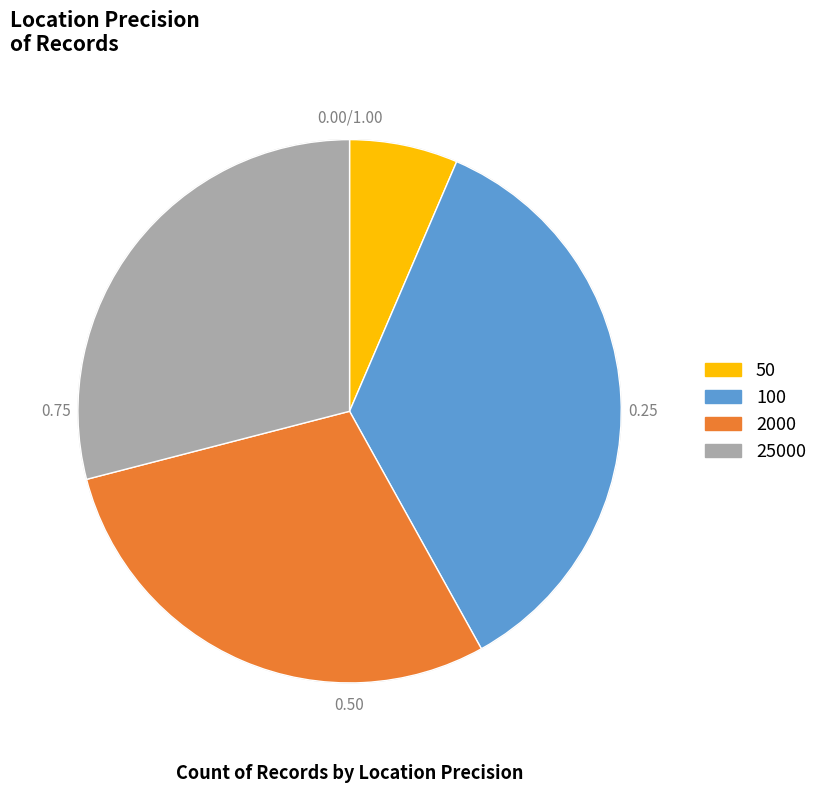

Combined, do 50 and 2000 account for over 50%?

No